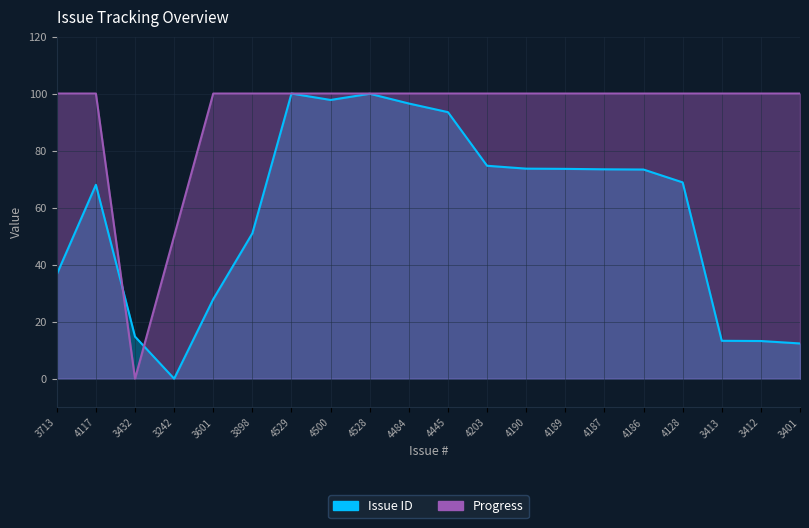

At how many categories does at least one series exceed 62?

18